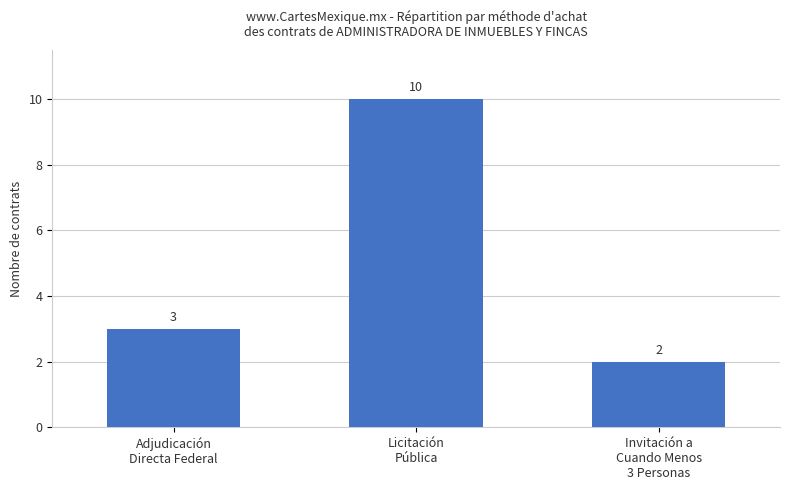

What is the minimum value shown in the chart?

2